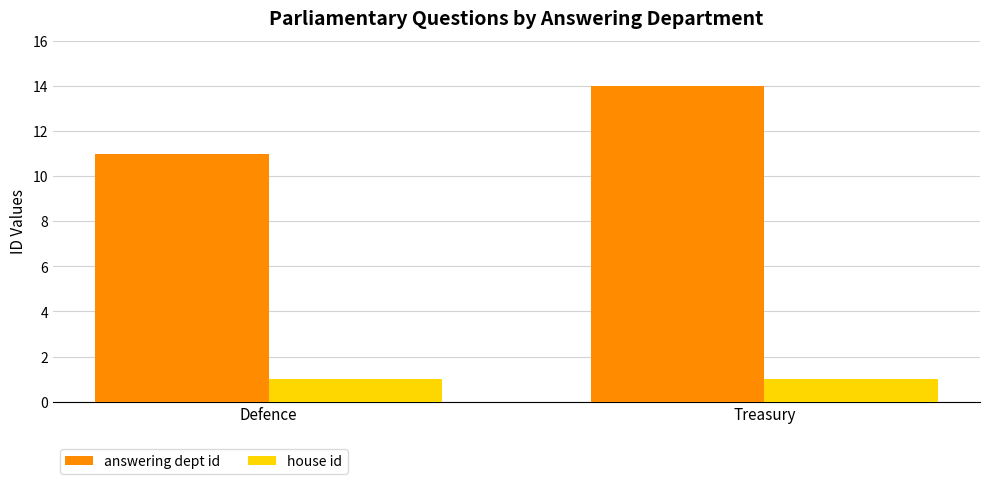

What position from the right is Defence?

2